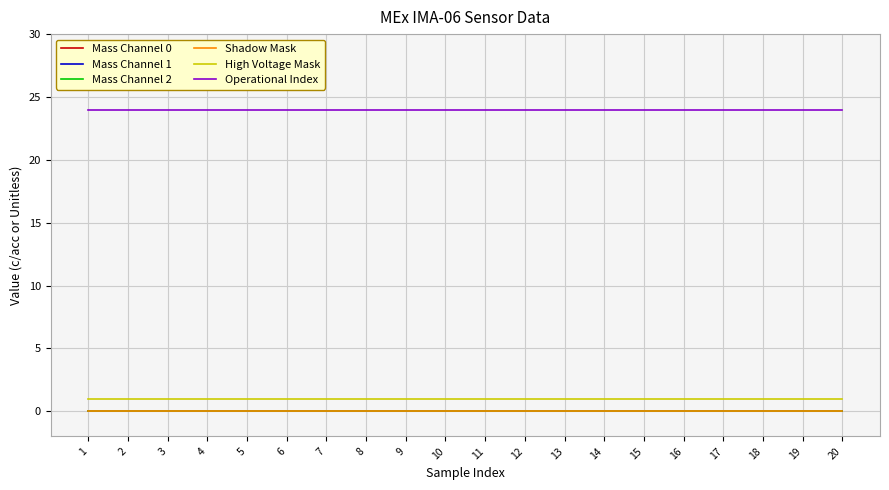

What is the value of the High Voltage Mask point at the 16th from the left?

1